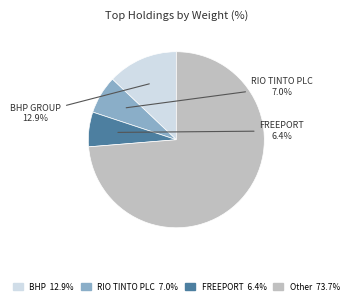

Does any single category account for the majority?

Yes